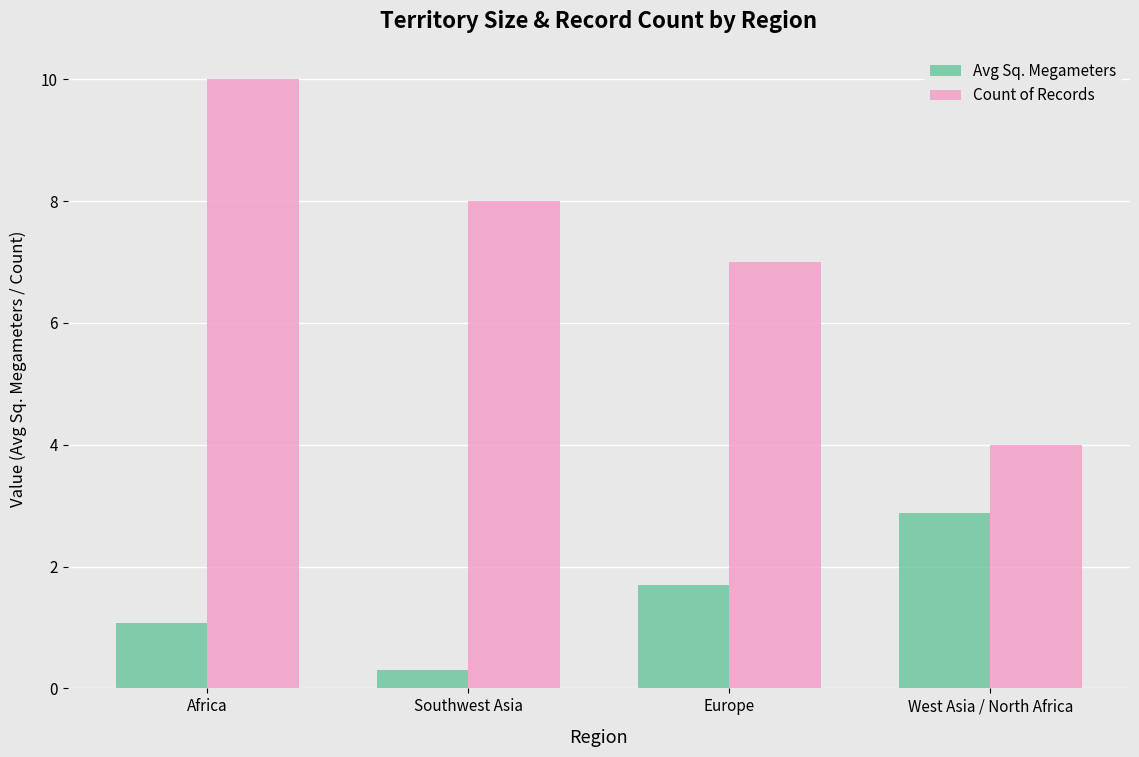

At which category is the sum across all series the highest?

Africa